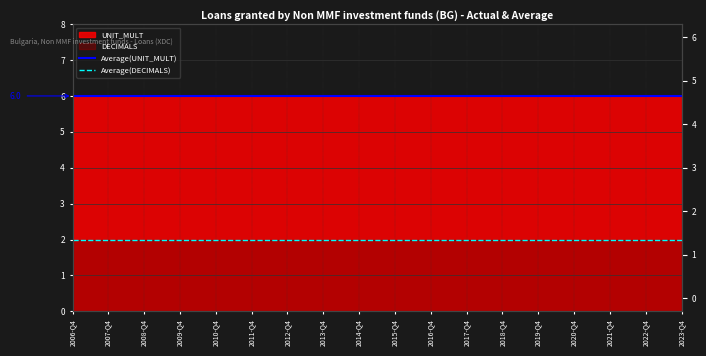

List the series in order of their overall mean, highest first.

Average(UNIT_MULT), Average(DECIMALS)